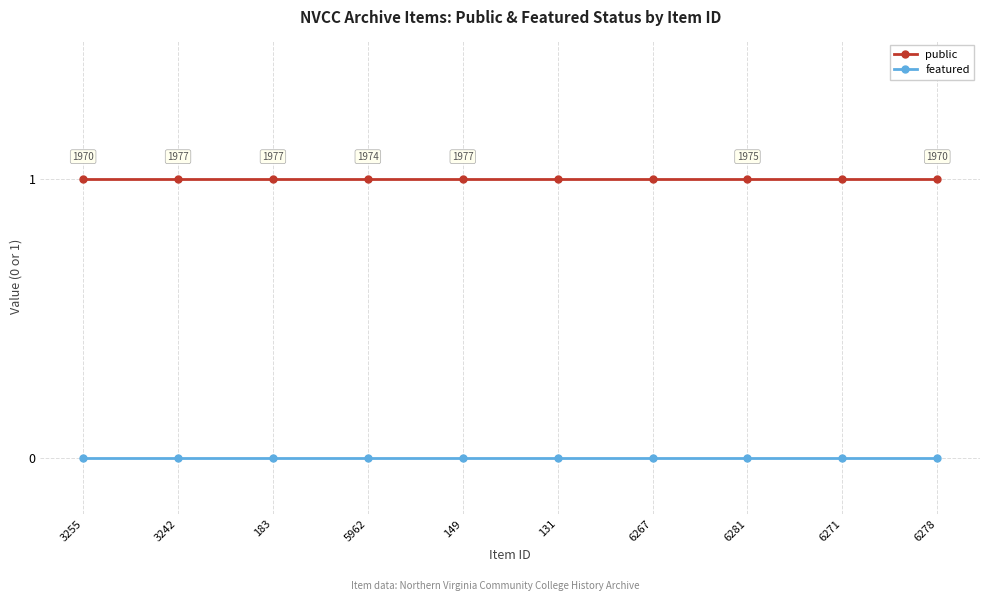

True or false: featured and public cross at least once.

False